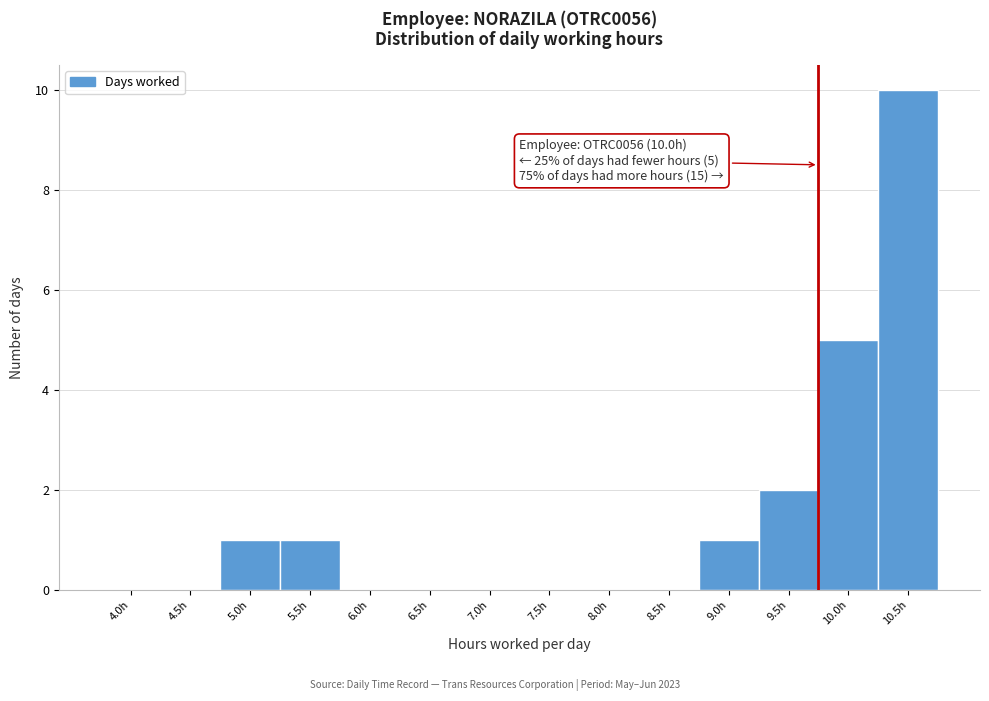

Reading left to right, list all the values displayed in this chart.

4.0h=0	4.5h=0	5.0h=1	5.5h=1	6.0h=0	6.5h=0	7.0h=0	7.5h=0	8.0h=0	8.5h=0	9.0h=1	9.5h=2	10.0h=5	10.5h=10